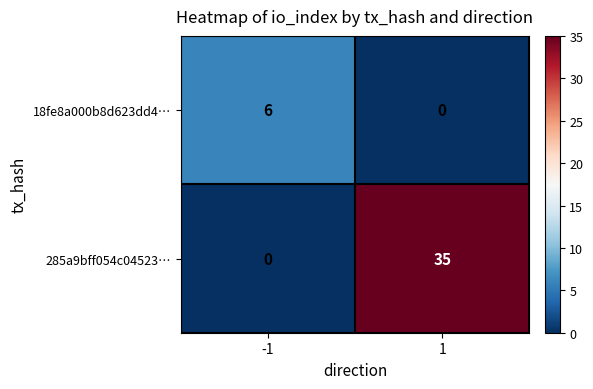

Reading left to right, what are all the values shown in this chart?

18fe8a000b8d623dd4…: -1=6	1=0
285a9bff054c04523…: -1=0	1=35